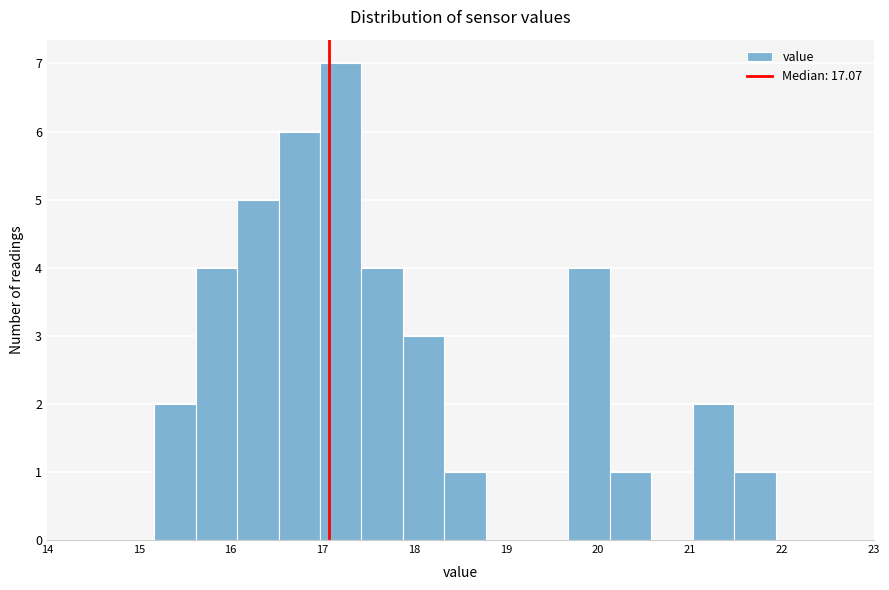

Which range on the x-axis has the tallest bar?

17.0 to 17.4